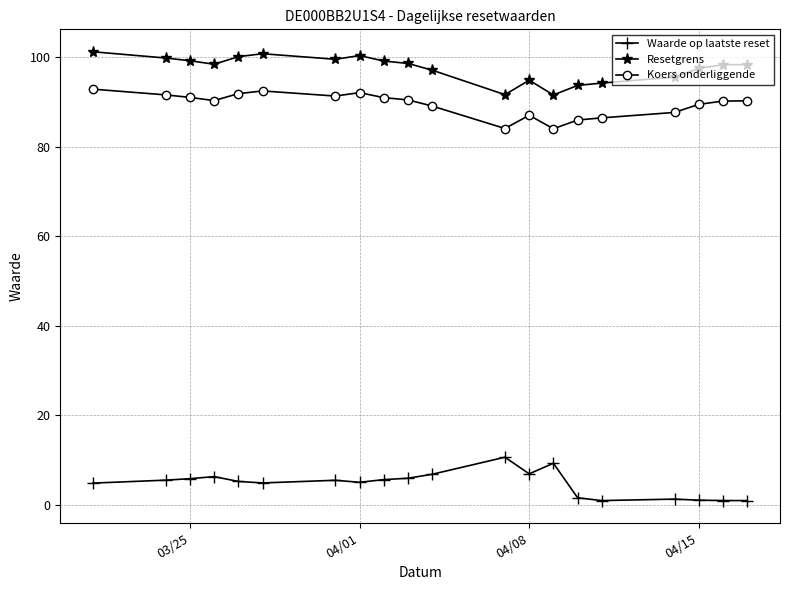

At how many categories does at least one series exceed 57?

20